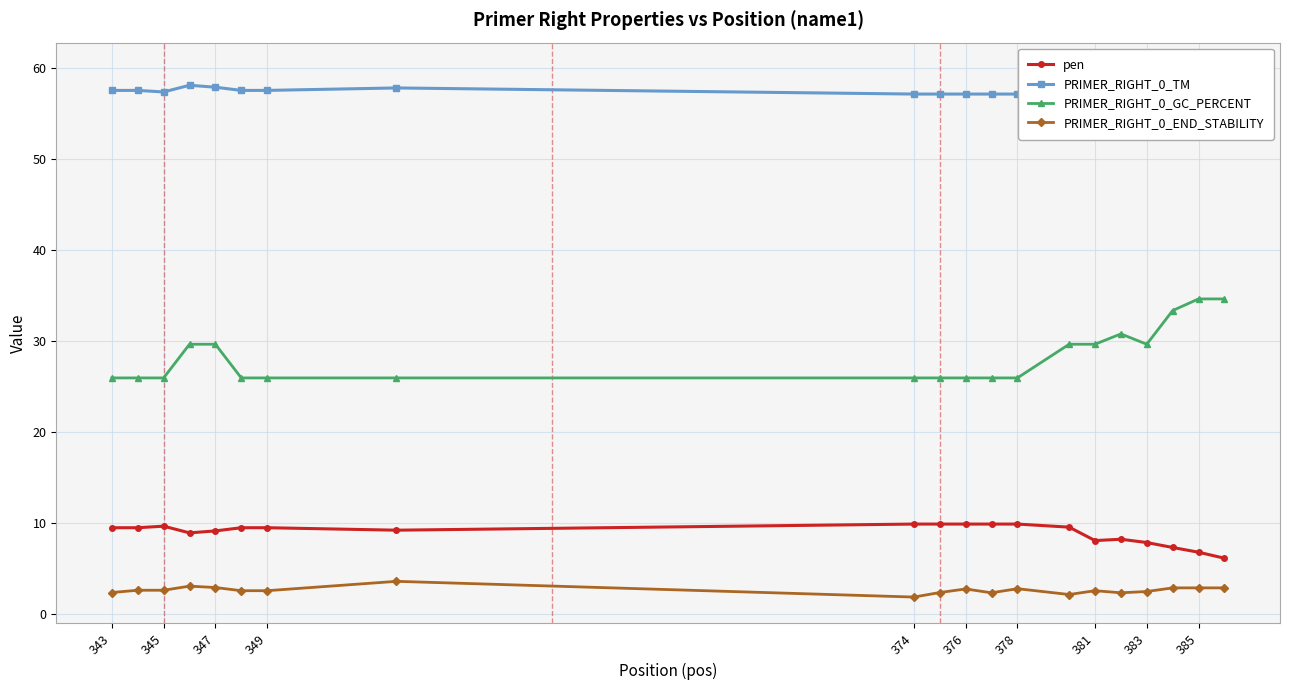

Which series has the widest spread of values?

PRIMER_RIGHT_0_GC_PERCENT